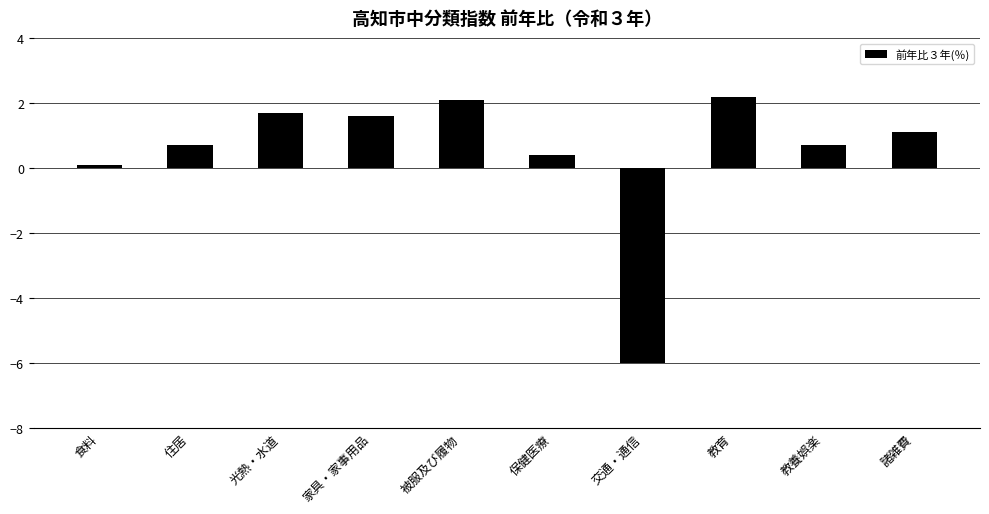

Are the bars grouped side by side (vs. stacked)?

No